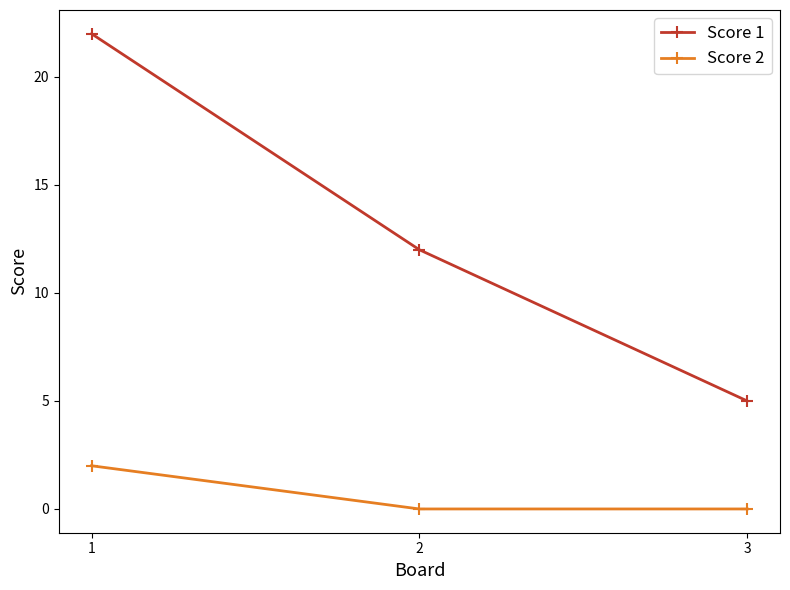

What is the difference between the highest and lowest values at 3?

5